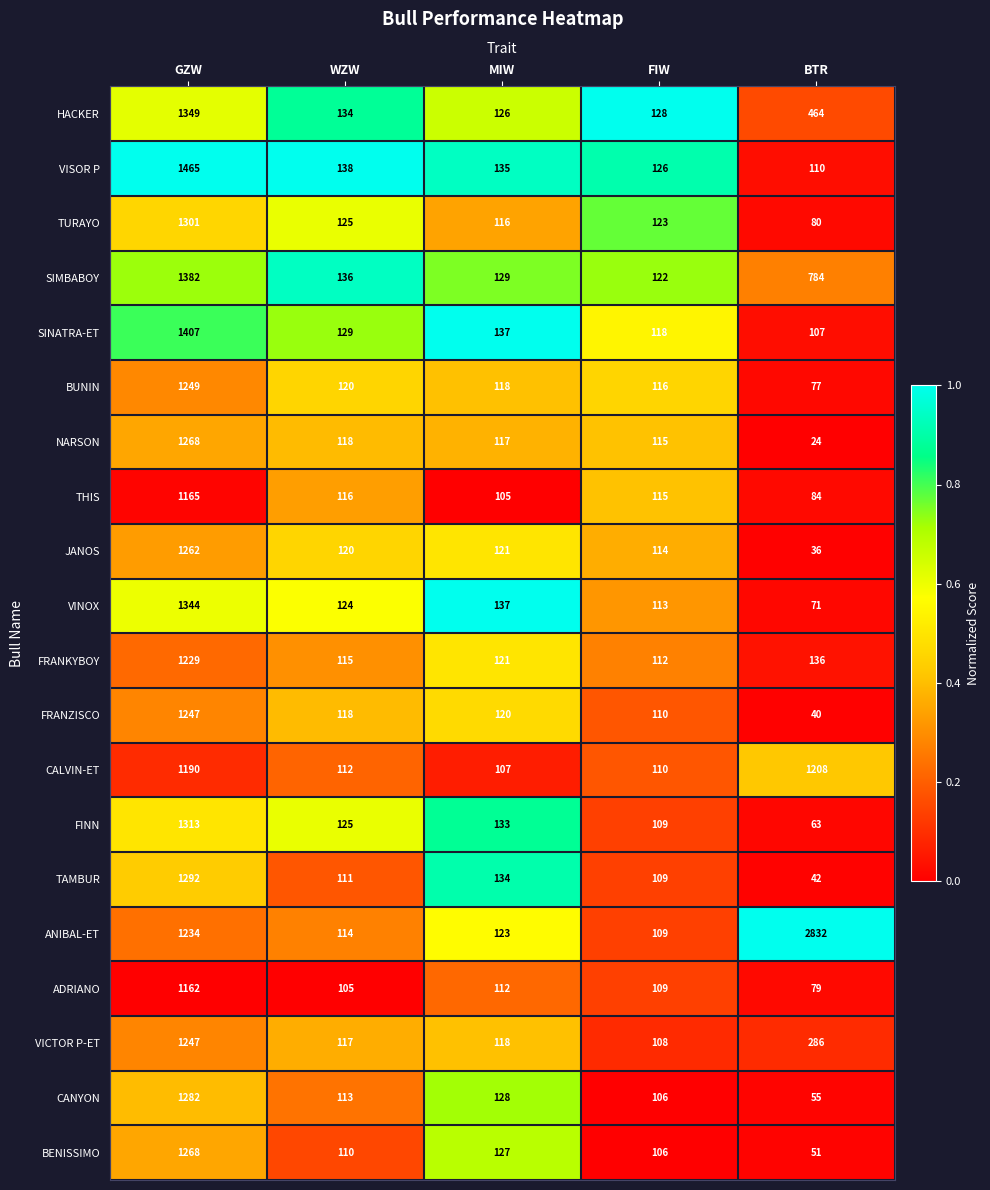

True or false: TAMBUR has a value of 134 at MIW.

True